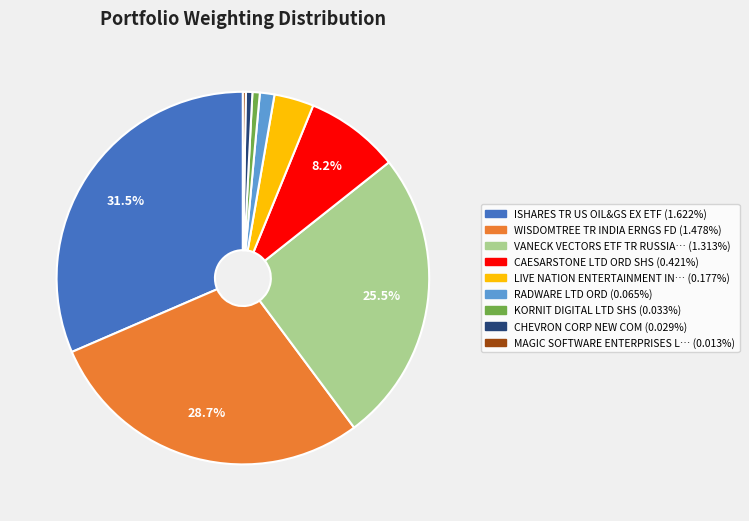

Is there a majority slice in this chart?

No